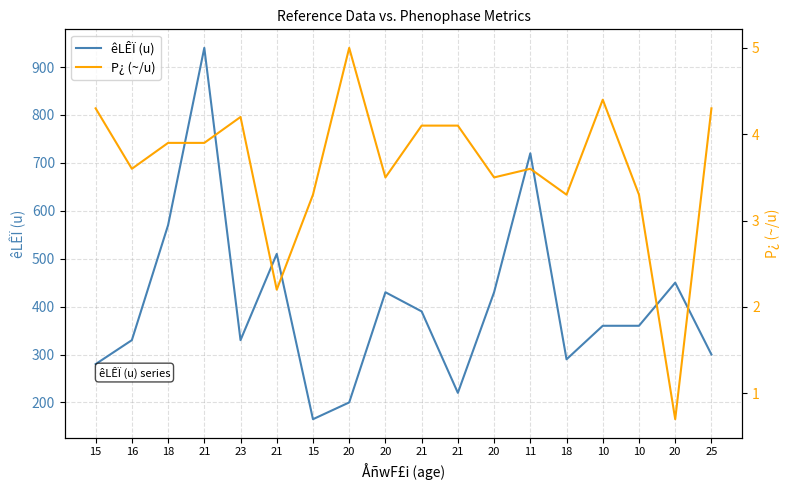

True or false: P¿ (~/u) has a value of 3.6 at 16.

True